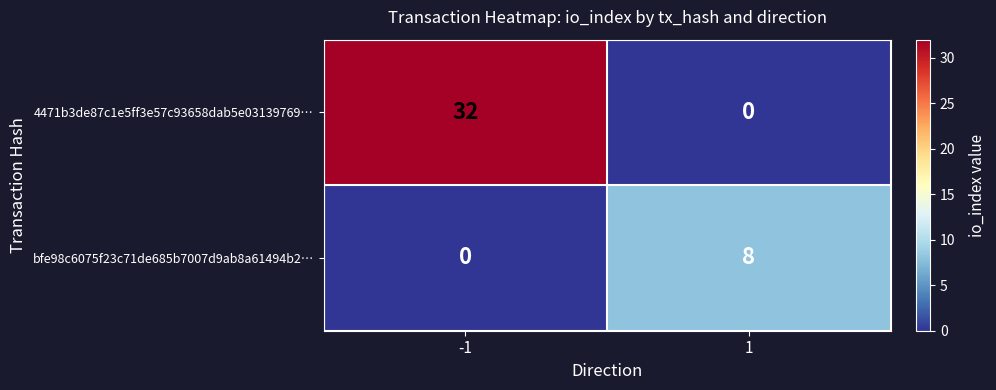

Which series has the largest total across all categories?

4471b3de87c1e5ff3e57c93658dab5e03139769…